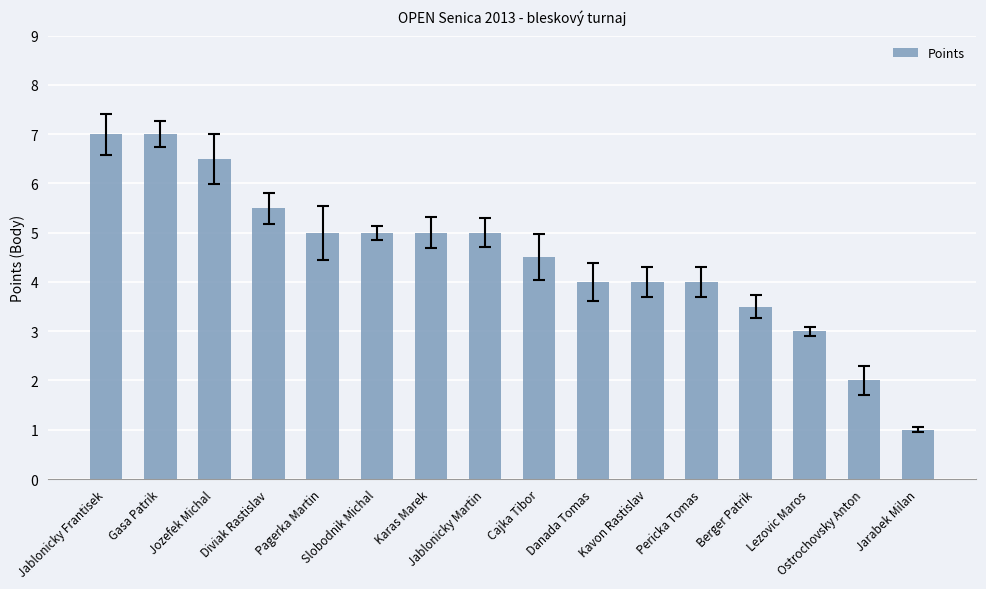

What is the smallest value displayed?

1.0